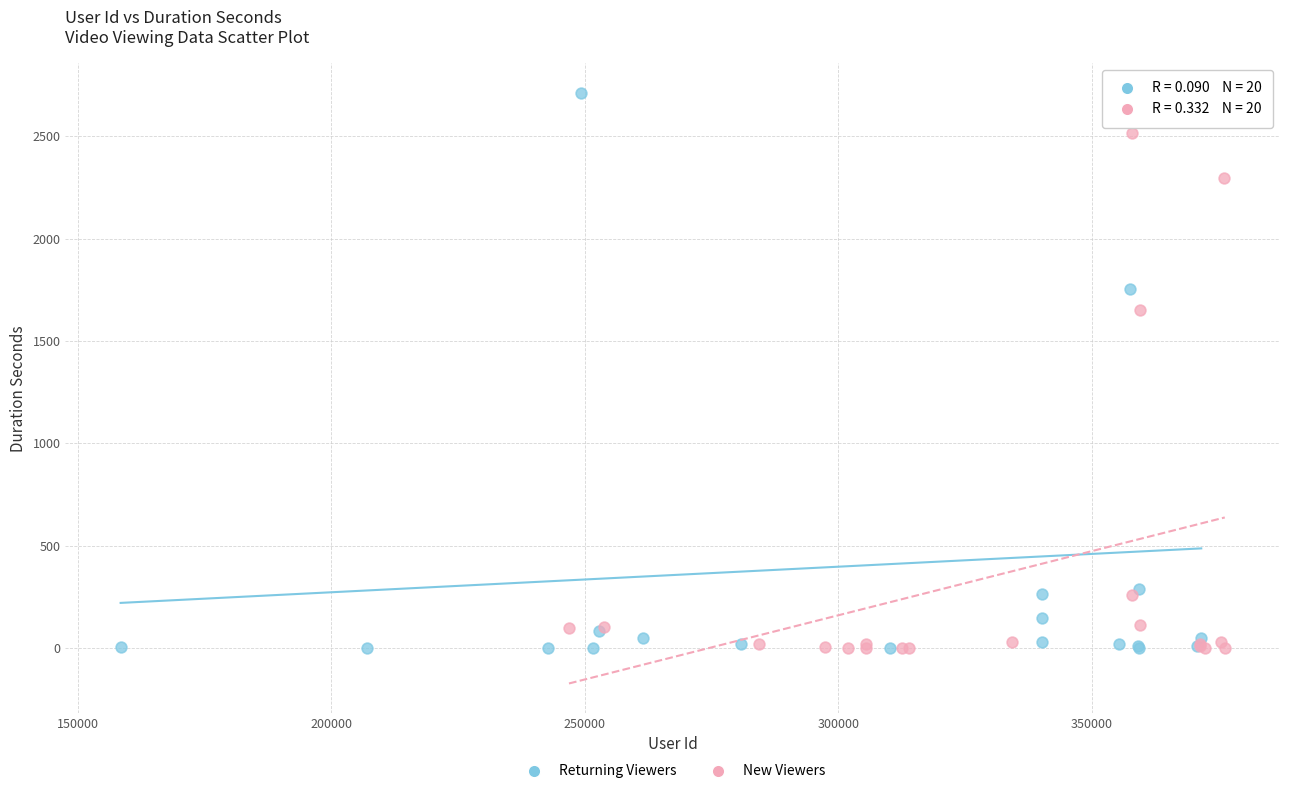

Which series has the largest Y range (max minus min)?

Returning Viewers